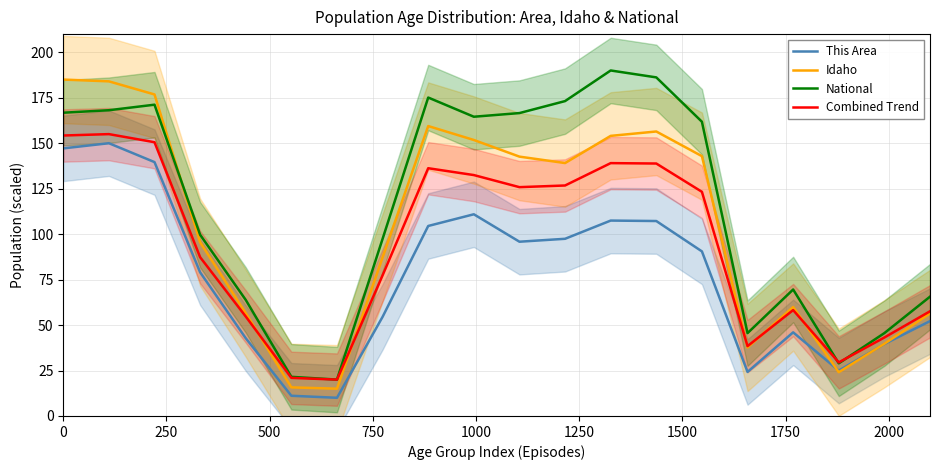

Reading left to right, transcribe all the data shown in this chart.

This Area: 147.2	150.0	139.6	79.0	42.8	11.1	10.0	54.5	104.5	110.9	95.8	97.4	107.5	107.2	90.5	24.2	46.0	25.0	39.6	52.2
Idaho: 185.0	184.0	176.8	95.5	56.5	15.7	15.0	87.2	159.4	151.8	142.6	139.1	154.0	156.4	142.9	37.7	59.9	24.1	39.7	56.4
National: 166.8	168.1	171.2	99.7	63.8	21.5	20.0	97.4	175.1	164.6	166.6	173.2	190.0	186.2	161.8	45.6	69.6	28.9	45.6	65.6
Combined Trend: 154.2	155.0	150.5	87.3	54.7	20.9	20.0	77.4	136.3	132.5	125.8	126.8	139.1	138.8	123.3	38.4	58.2	29.5	43.2	57.6